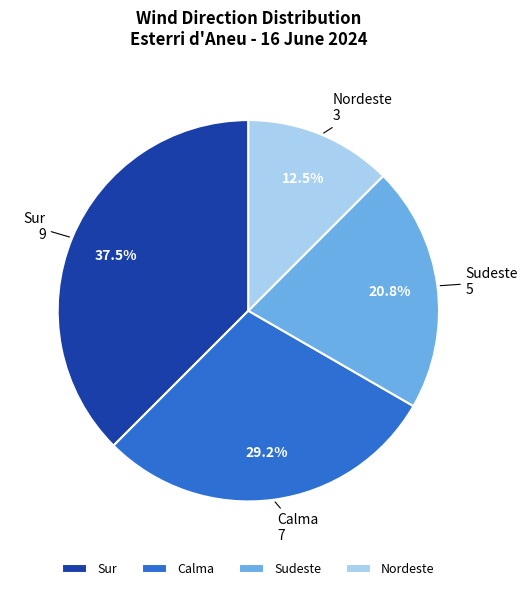

Rank the categories by value from lowest to highest.

Nordeste, Sudeste, Calma, Sur